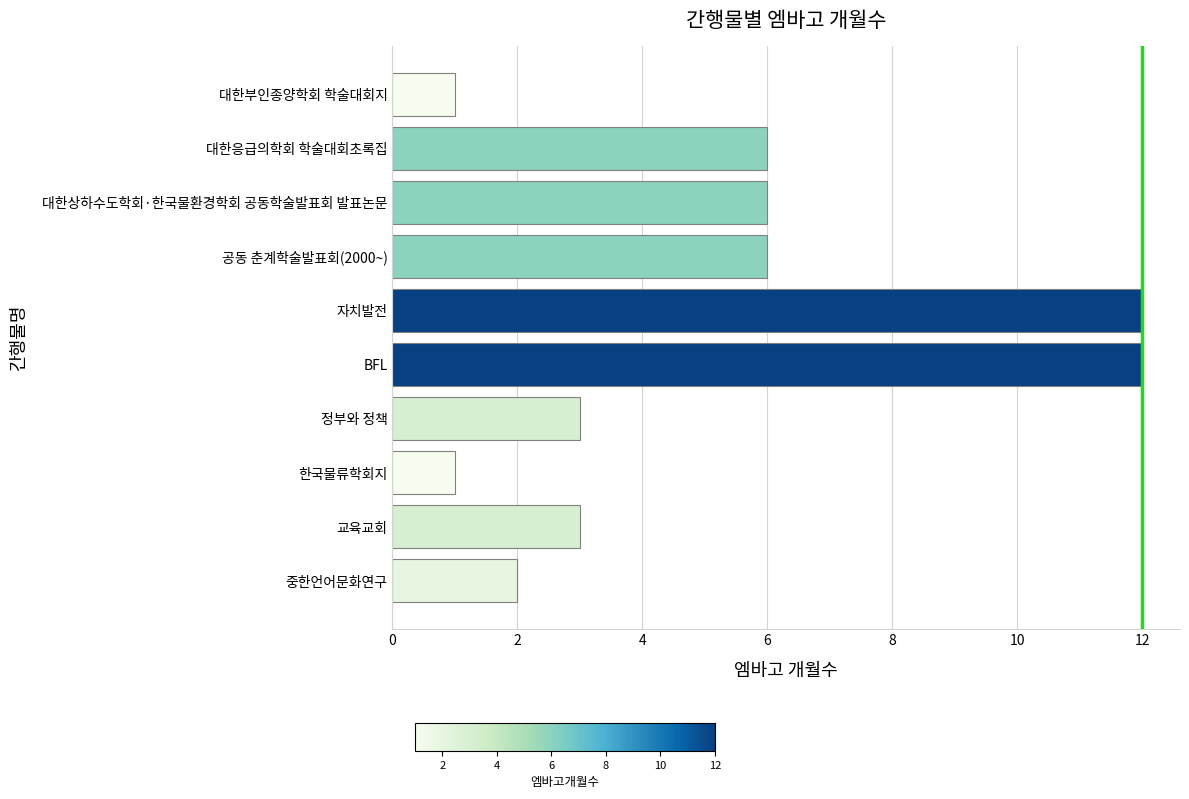

Is it true that the value at 대한응급의학회 학술대회초록집 is 6?

True